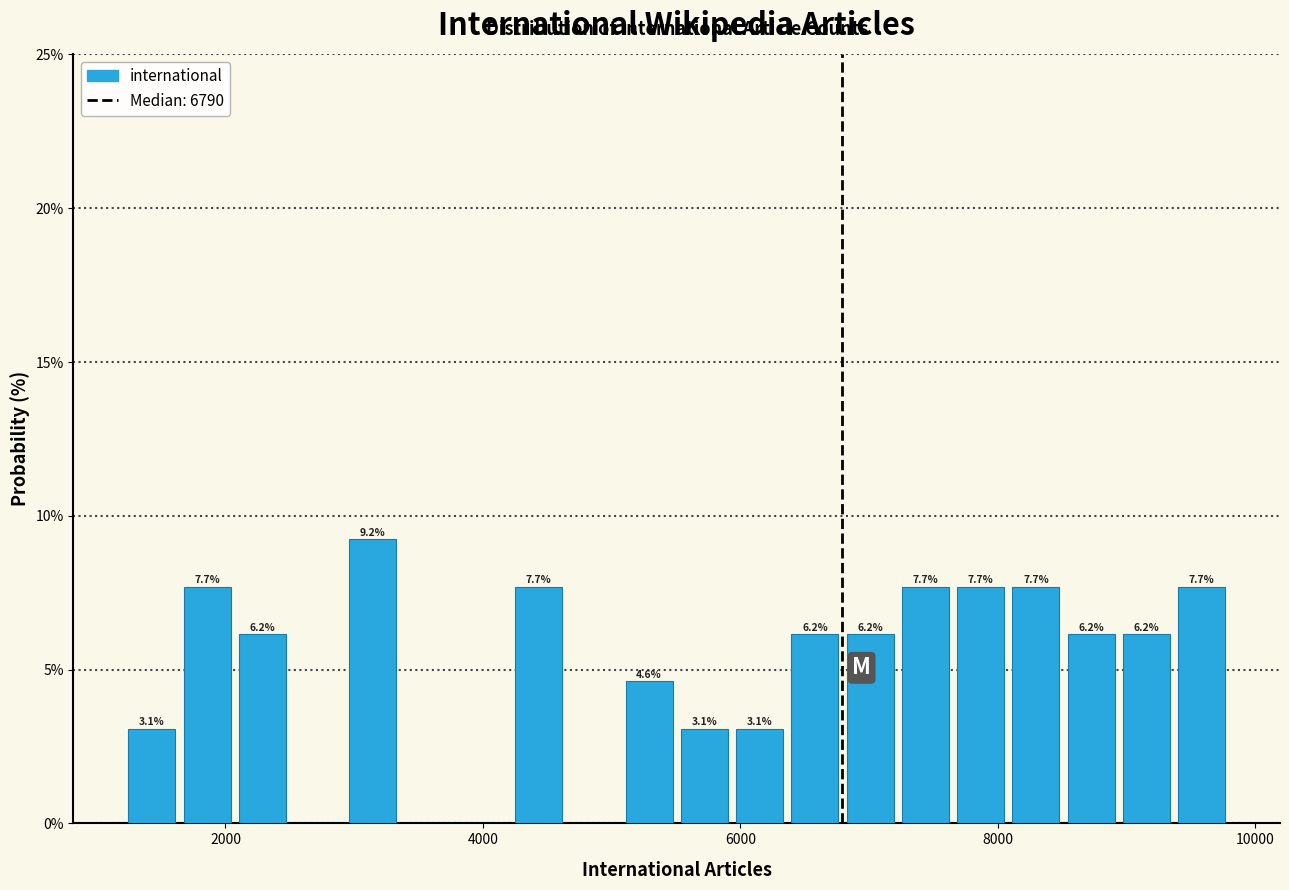

Around what value on the x-axis is the tallest bar? Give the approximate position of its centre, as read against the axis.

3200